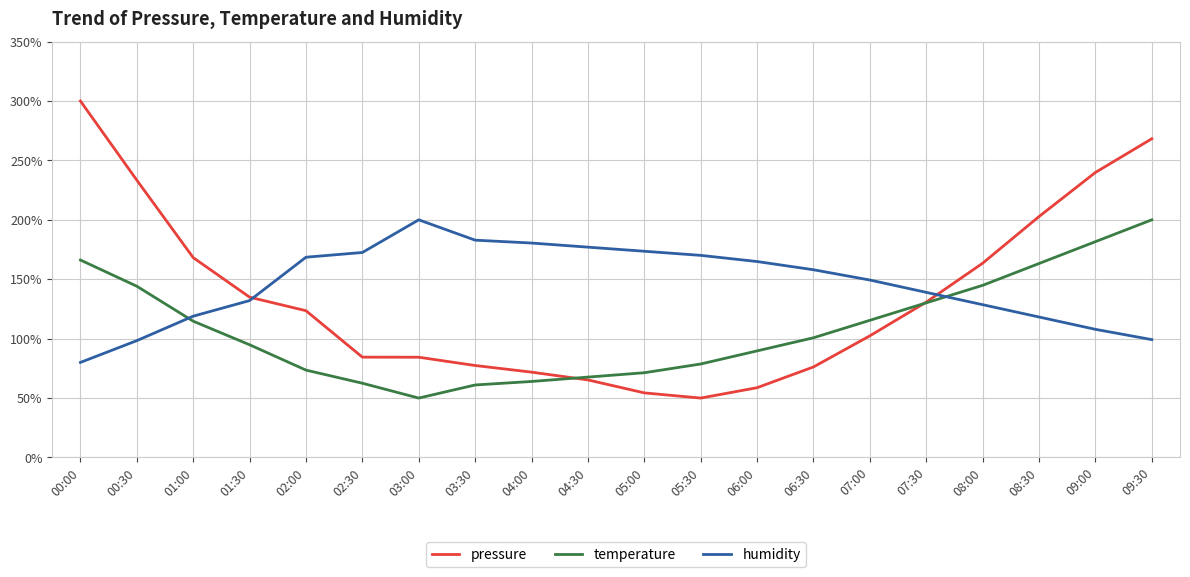

At which category is the sum across all series the highest?

09:30